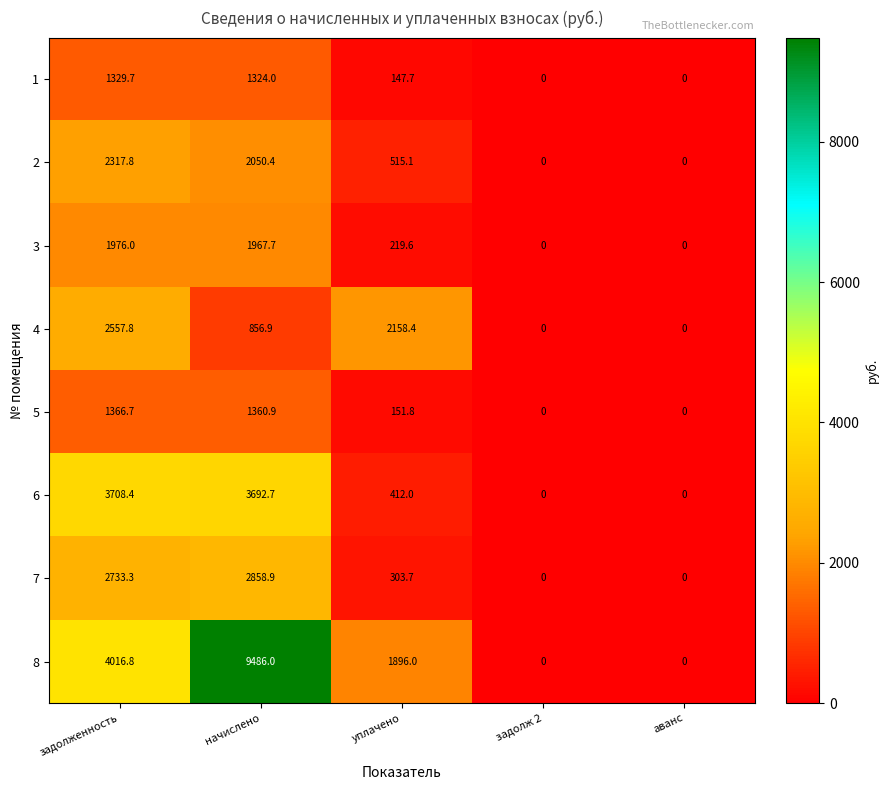

Is it true that 5 equals 708.3 at начислено?

False